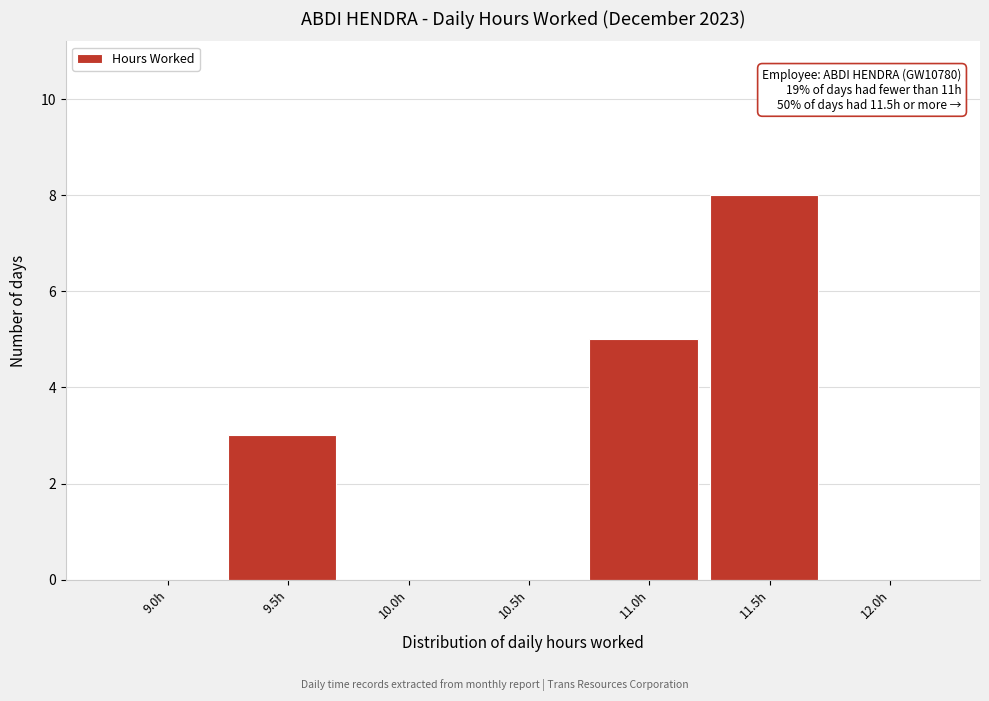

Reading left to right, list all the values displayed in this chart.

9.0h=0	9.5h=3	10.0h=0	10.5h=0	11.0h=5	11.5h=8	12.0h=0